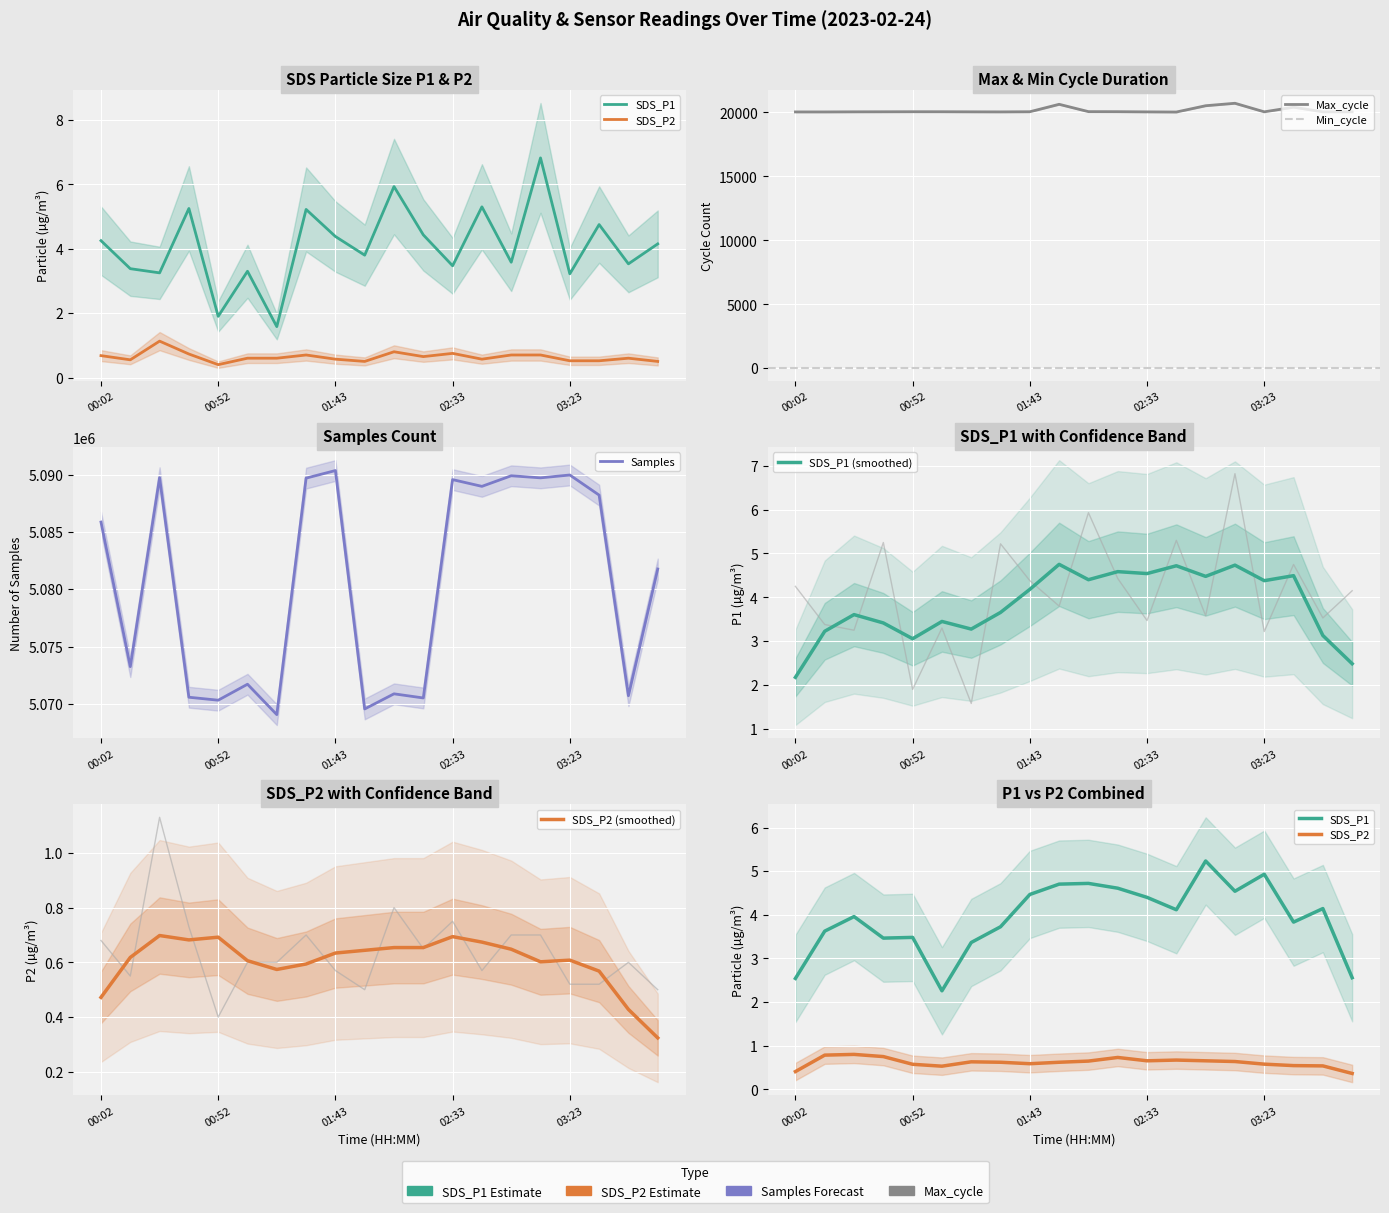

In SDS_P2, how many points are higher than both neighbors (excluding endpoints)?

5